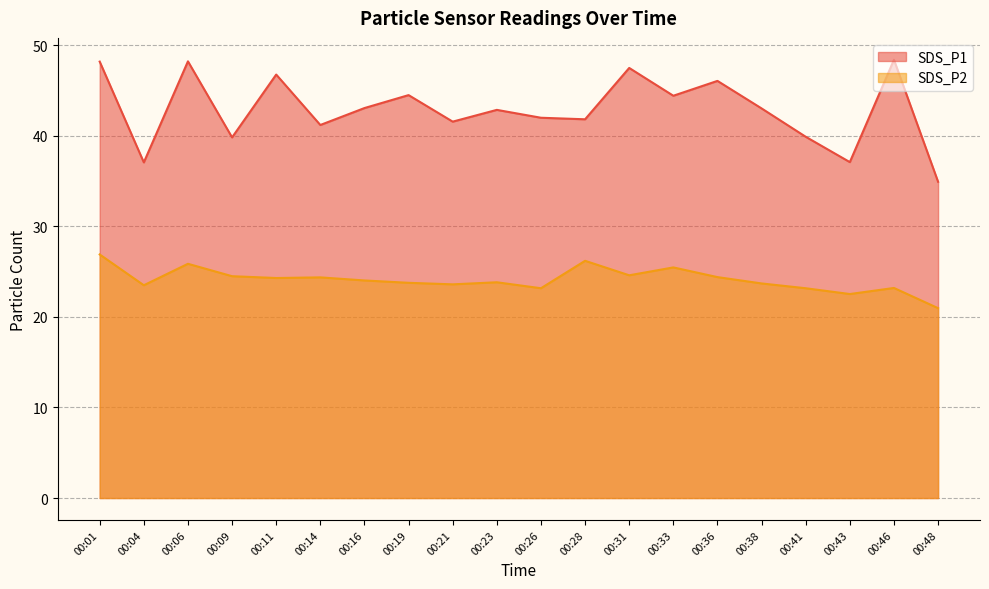

What value does the SDS_P1 series have at 00:19?

44.5